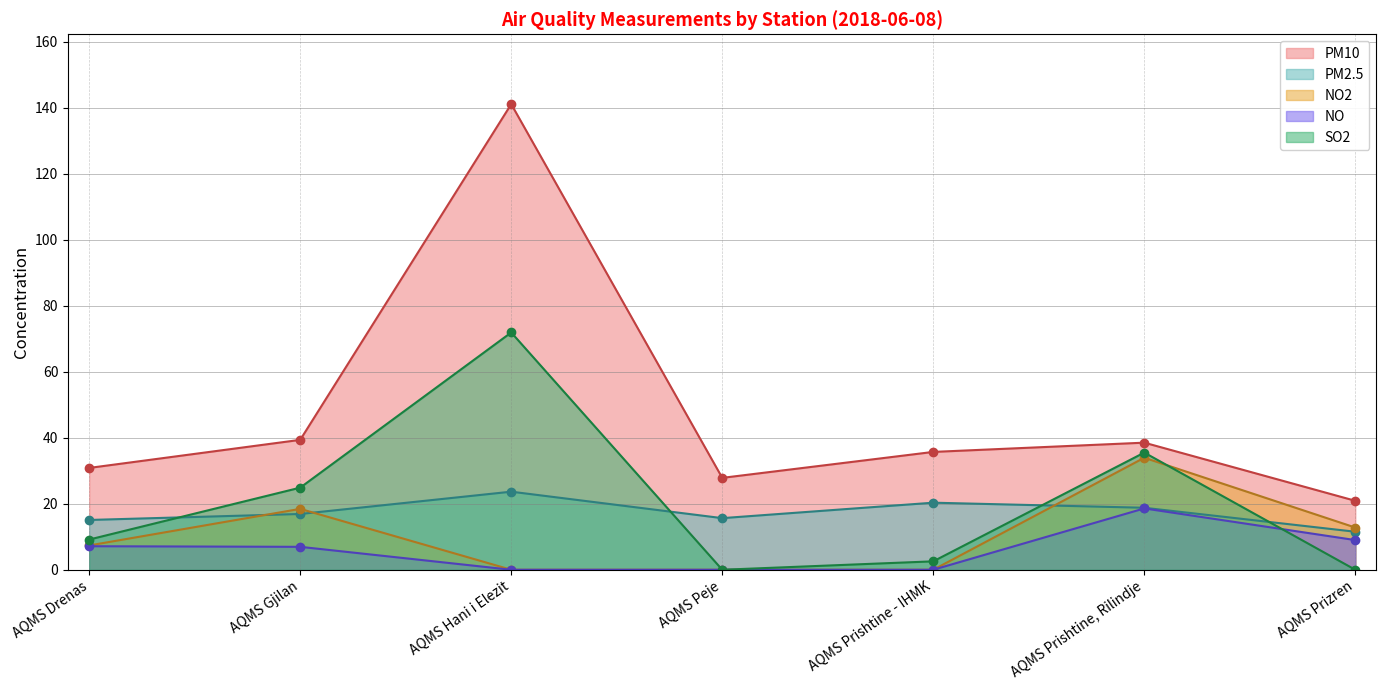

The value of NO2 at AQMS Prishtine - IHMK is 12.8. True or false?

False